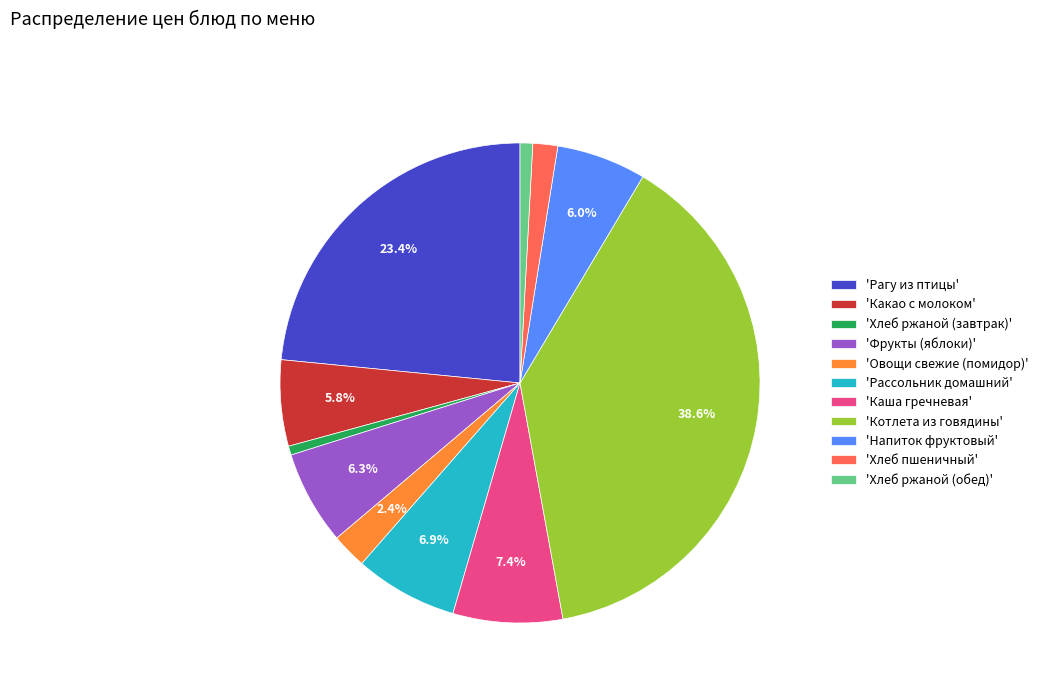

Which slice is the largest?

'Котлета из говядины'